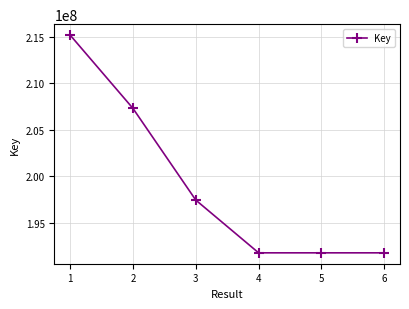

What is the sum of all values?

1195160476